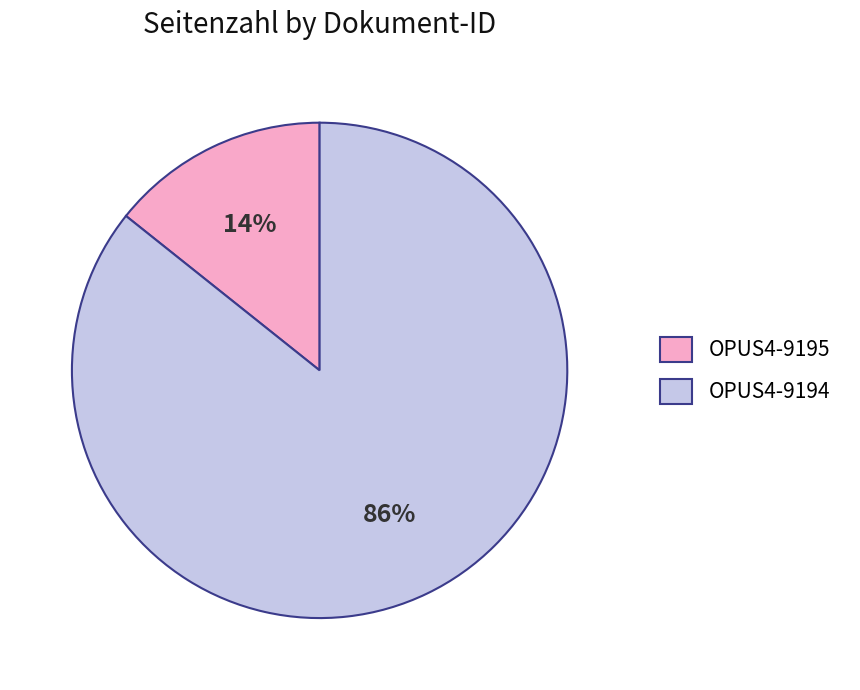

What is the majority slice?

OPUS4-9194